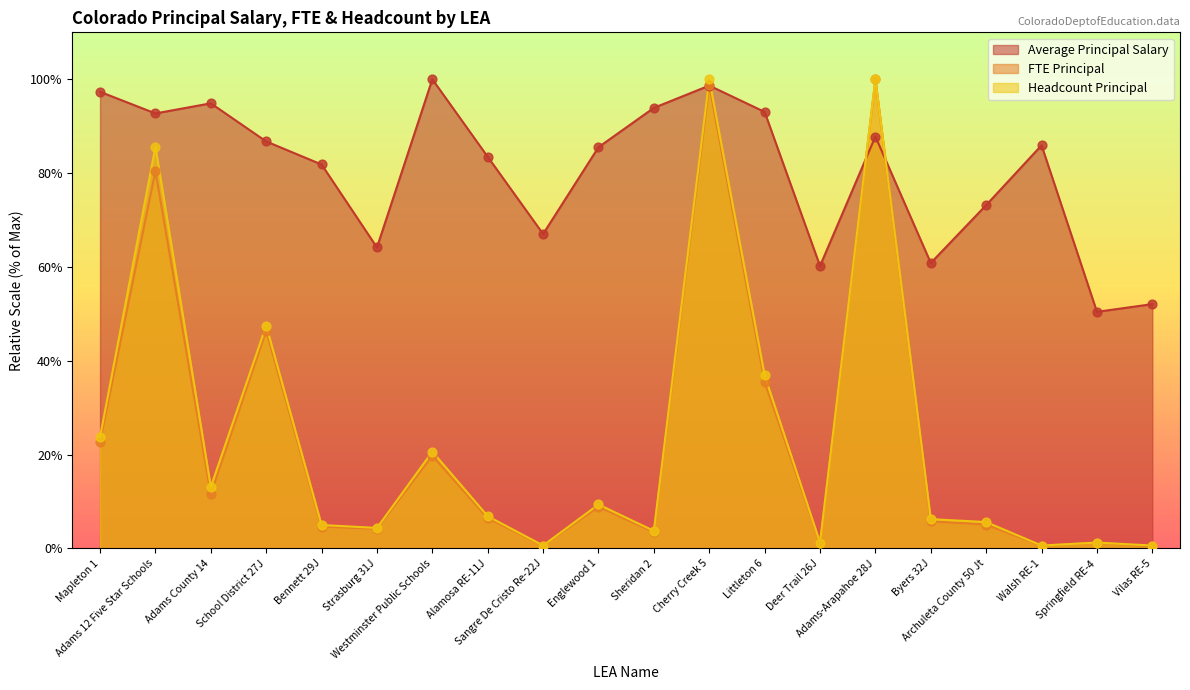

Is the value of Headcount Principal at Bennett 29J greater than the value of Average Principal Salary at Walsh RE-1?

No